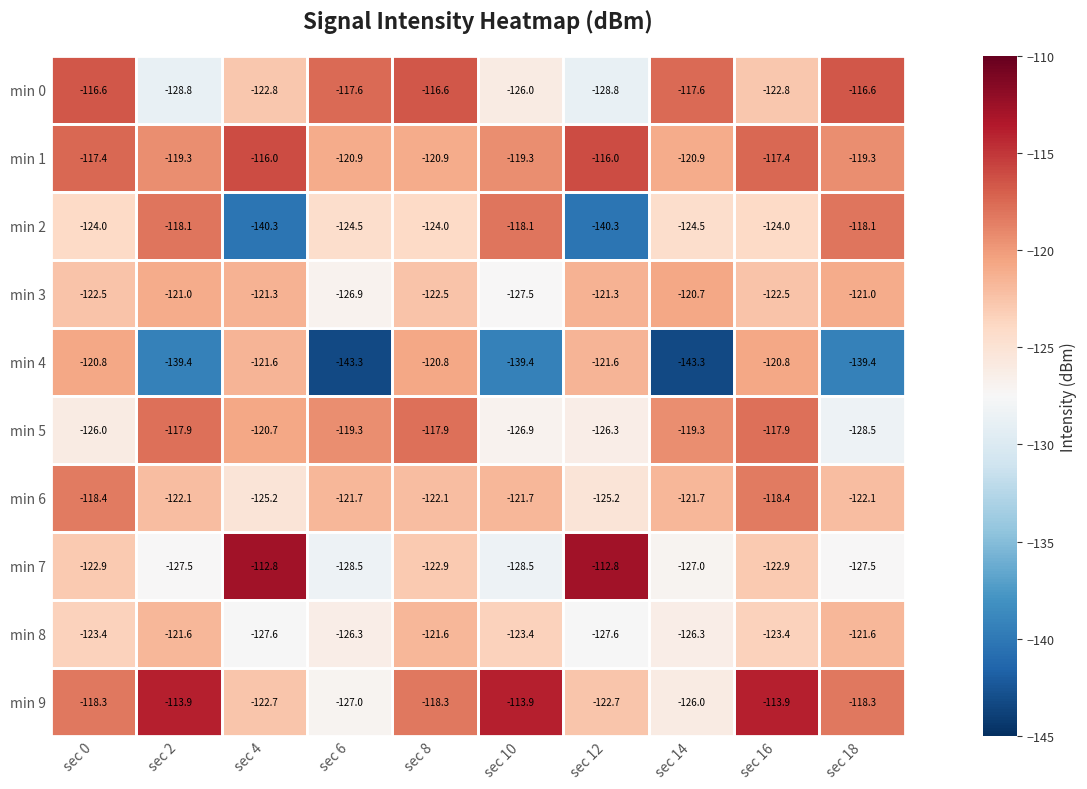

True or false: min 5 has a value of -55.9 at sec 6.

False